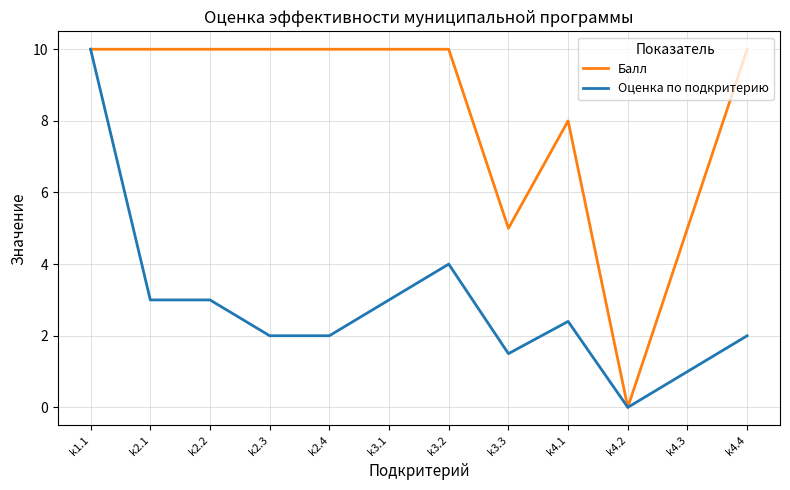

Read the Оценка по подкритерию value at k2.1.

3.0